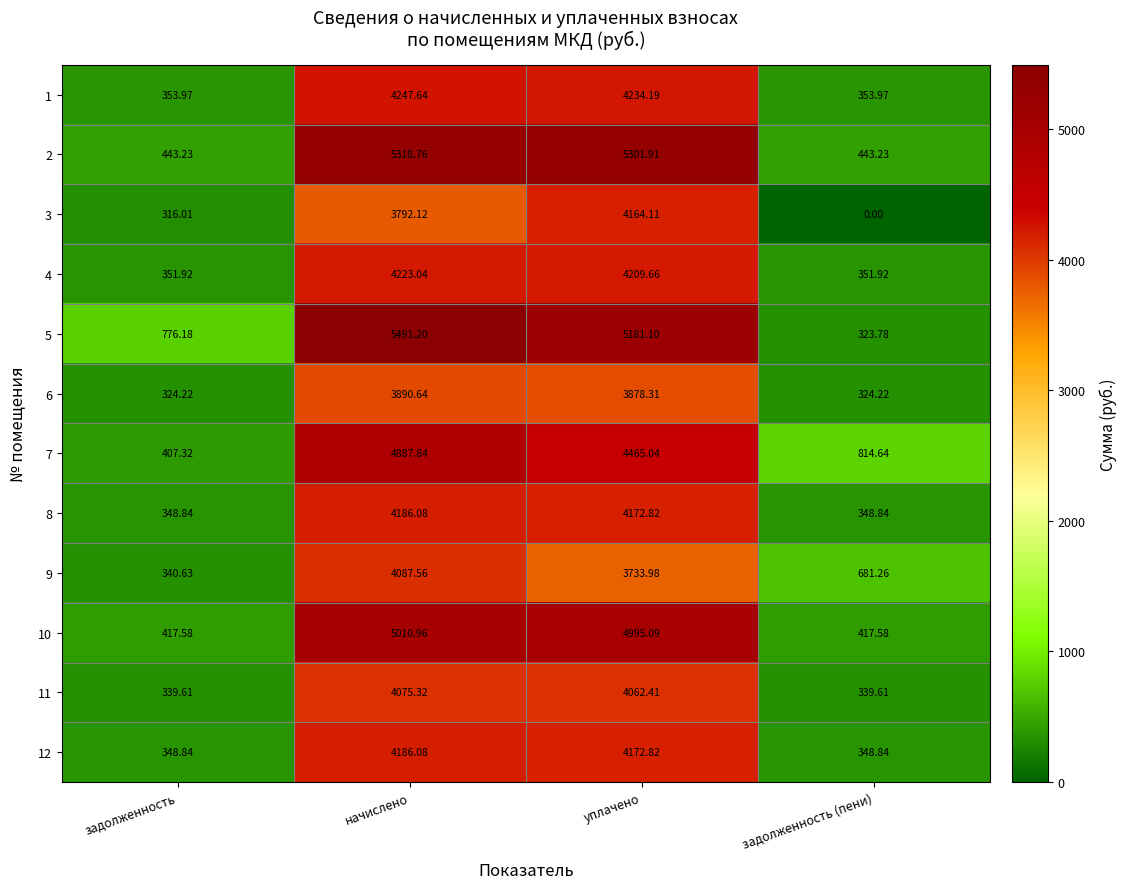

List the labels in order of 5 value, smallest first.

задолженность (пени), задолженность, уплачено, начислено